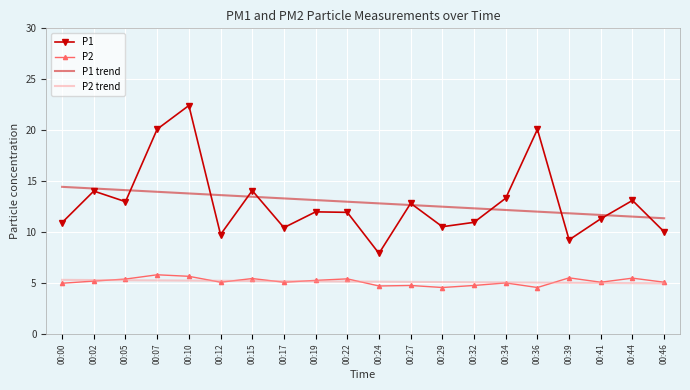

What is the difference between the second highest and second lowest values in the P1 trend series?

2.8